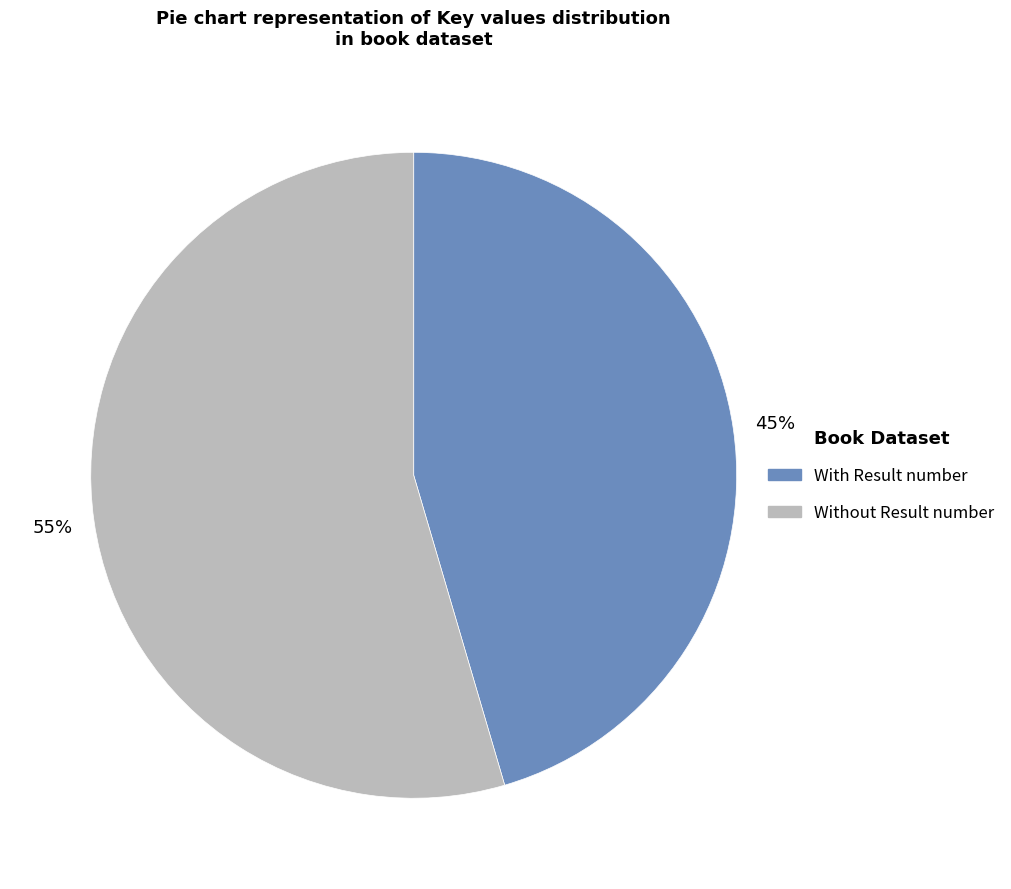

To the nearest percent, what is the average slice percentage?

50%